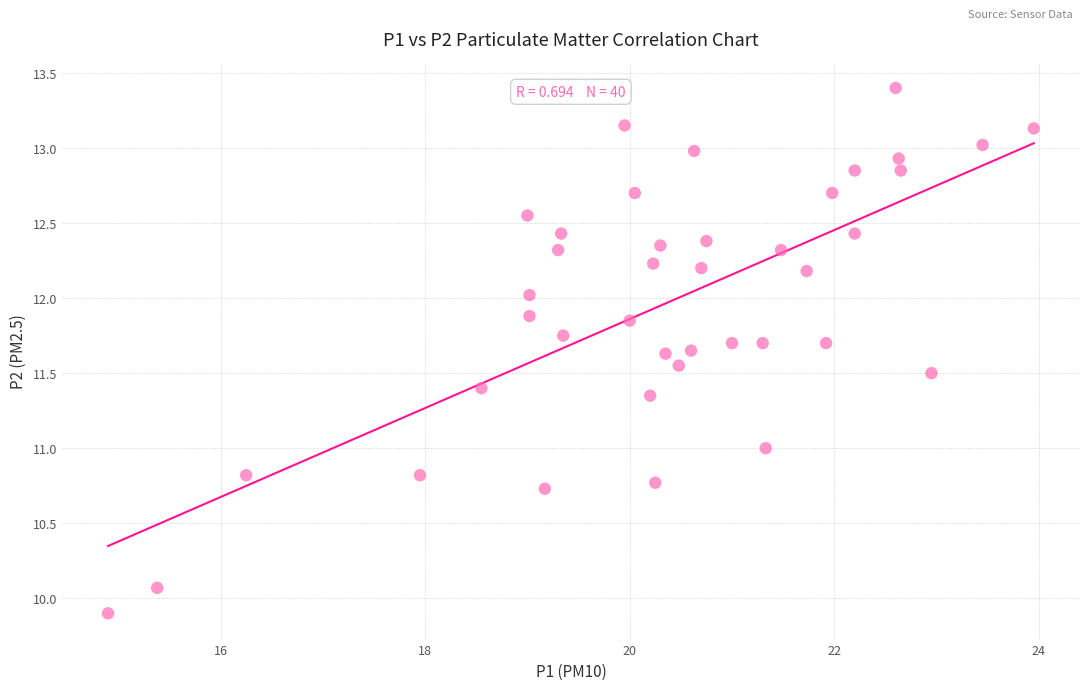

What is the range of X values (max minus min)?

9.0